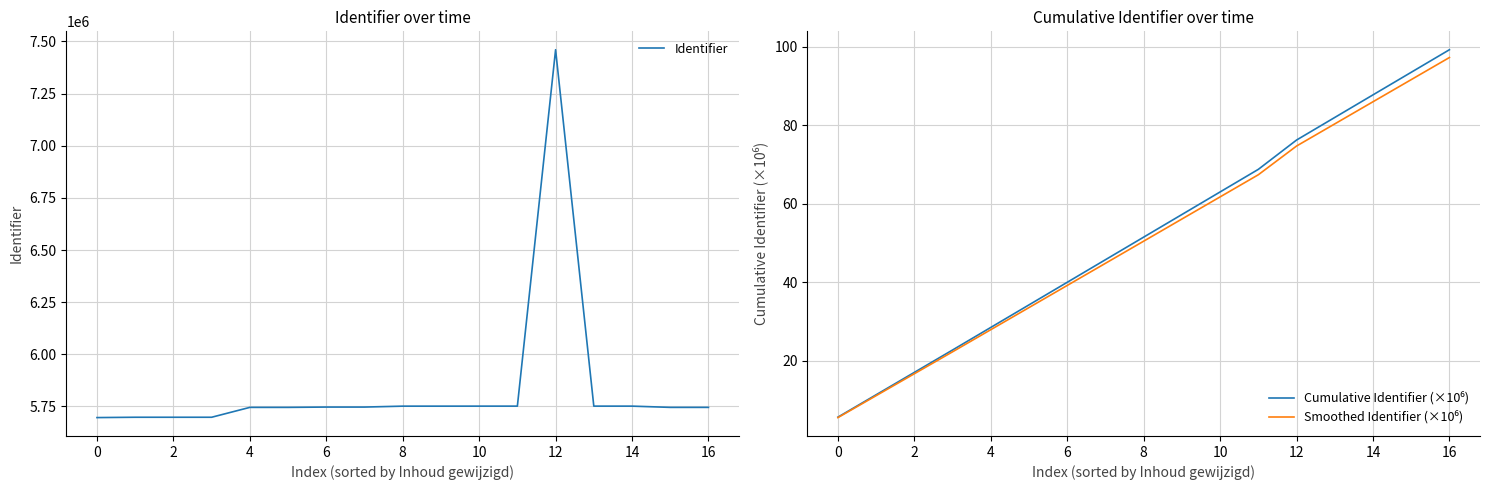

What is the average value of the Identifier series?

5837330